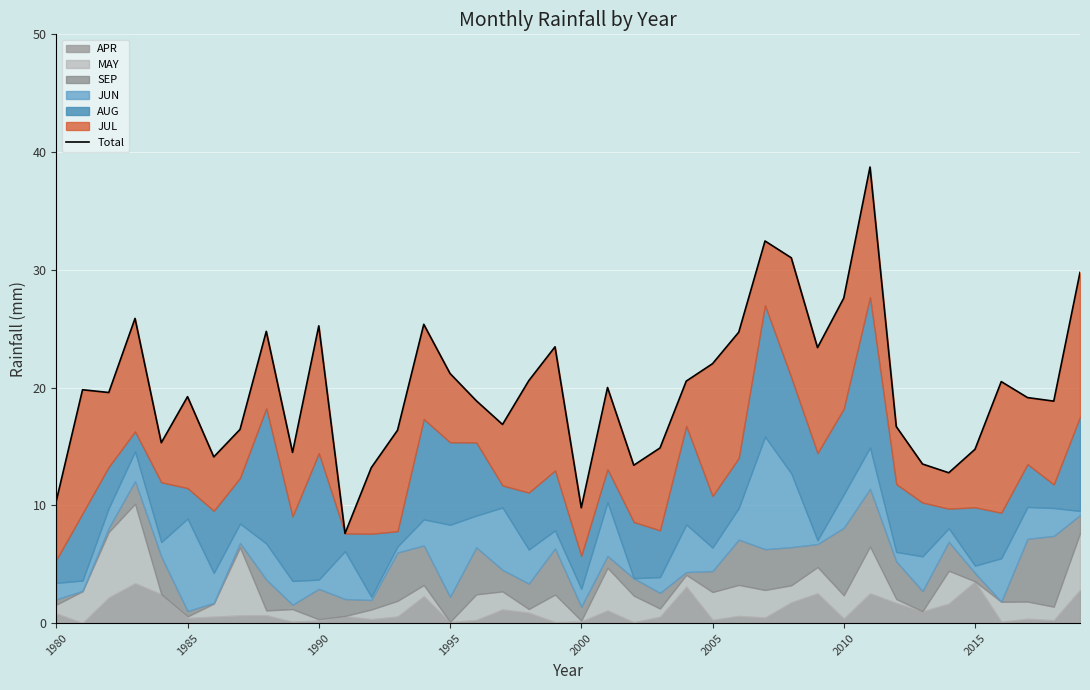

Reading left to right, transcribe all the data shown in this chart.

10.4	19.8	19.6	25.9	15.3	19.2	14.1	16.5	24.8	14.5	25.2	7.6	13.2	16.4	25.4	21.2	18.9	16.9	20.6	23.5	9.8	20.0	13.4	14.9	20.6	22.0	24.7	32.5	31.0	23.4	27.6	38.7	16.7	13.5	12.8	14.8	20.5	19.2	18.9	29.8